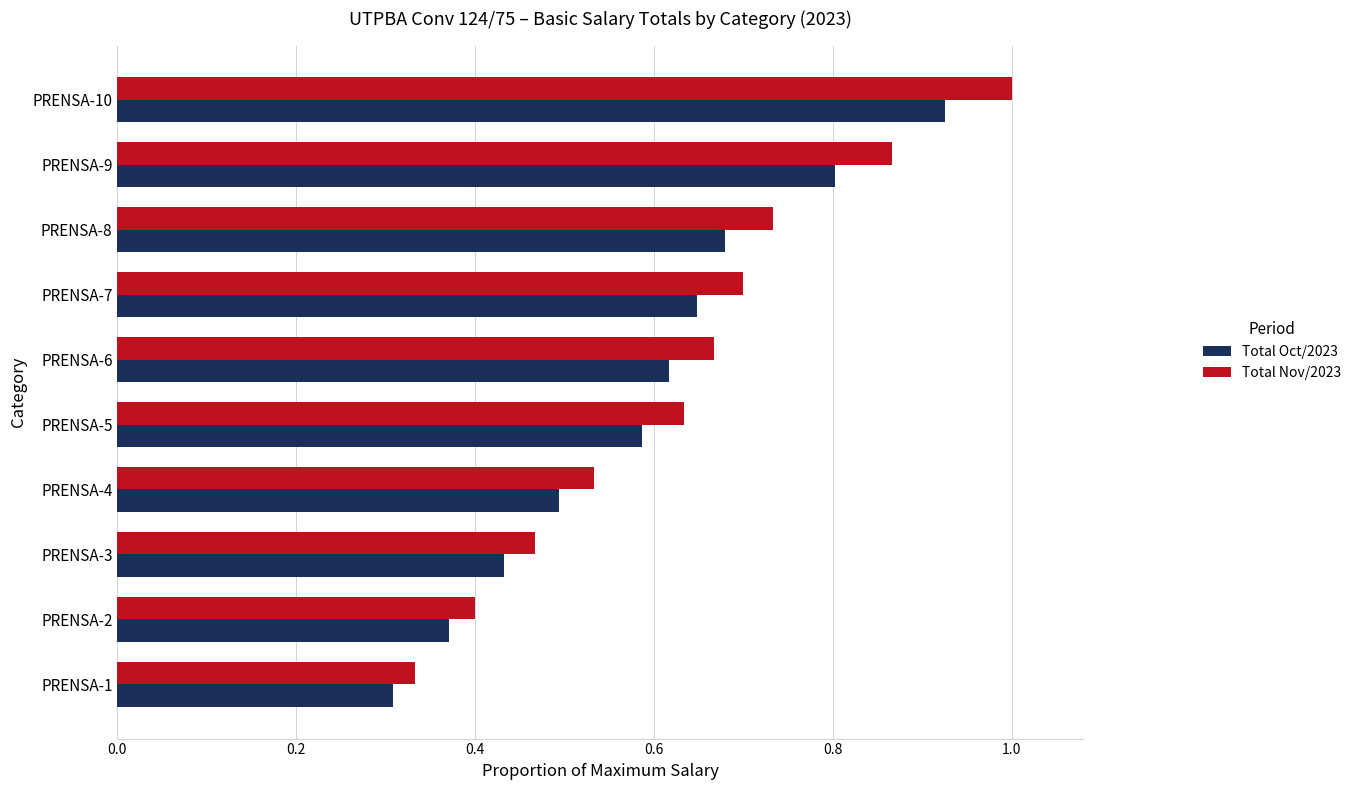

Which category has the highest value across all series?

PRENSA-10